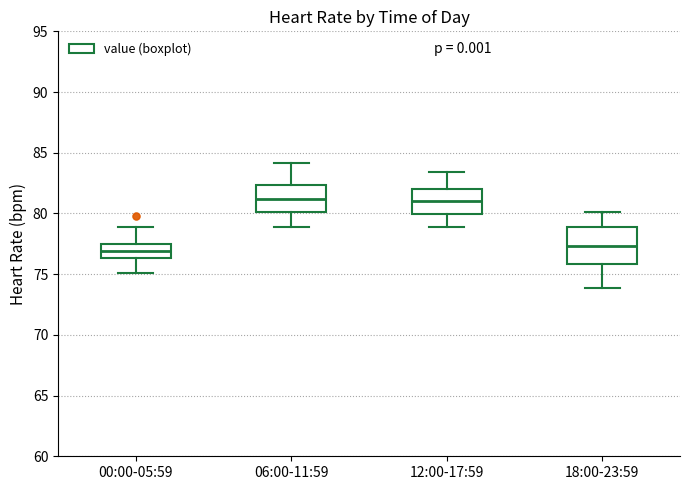

Reading left to right, transcribe this box plot: for each box, give where its median line is, the range the box spans, and where its two whiskers end, as read against the y-axis. The values are not printed on the chart, so give them approximately, as read against the axis.

00:00-05:59: median 77.0, box 76.5 to 77.5, whiskers 75.0 to 79.0
06:00-11:59: median 81.0, box 80.0 to 82.5, whiskers 79.0 to 84.0
12:00-17:59: median 81.0, box 80.0 to 82.0, whiskers 79.0 to 83.5
18:00-23:59: median 77.5, box 76.0 to 79.0, whiskers 74.0 to 80.0